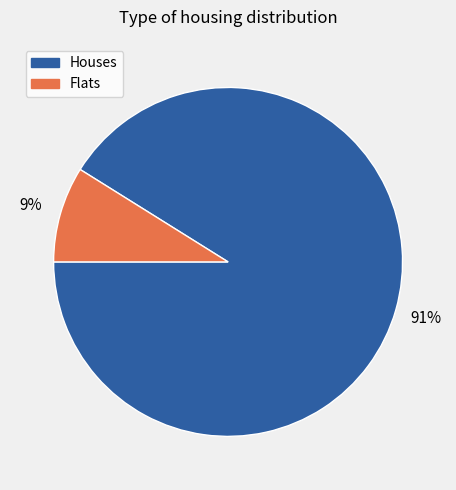

To the nearest percent, what is the difference between the largest and smallest slice percentages?

82%